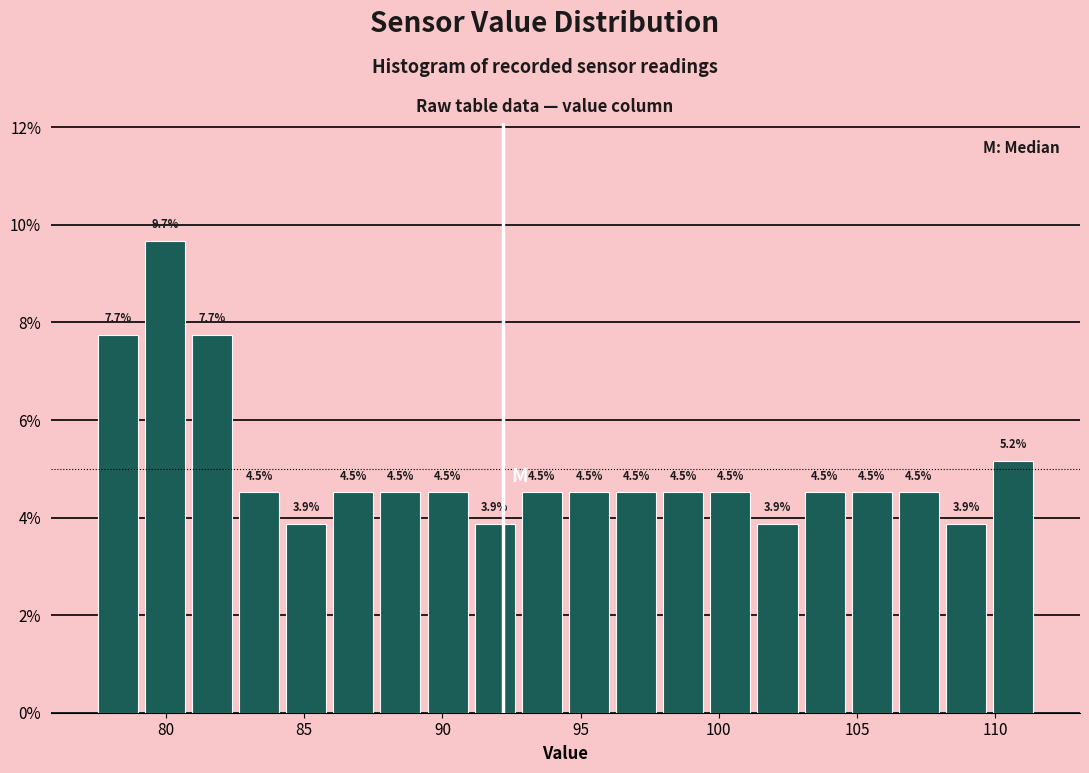

Around what value on the x-axis is the tallest bar? Give the approximate position of its centre, as read against the axis.

80.0